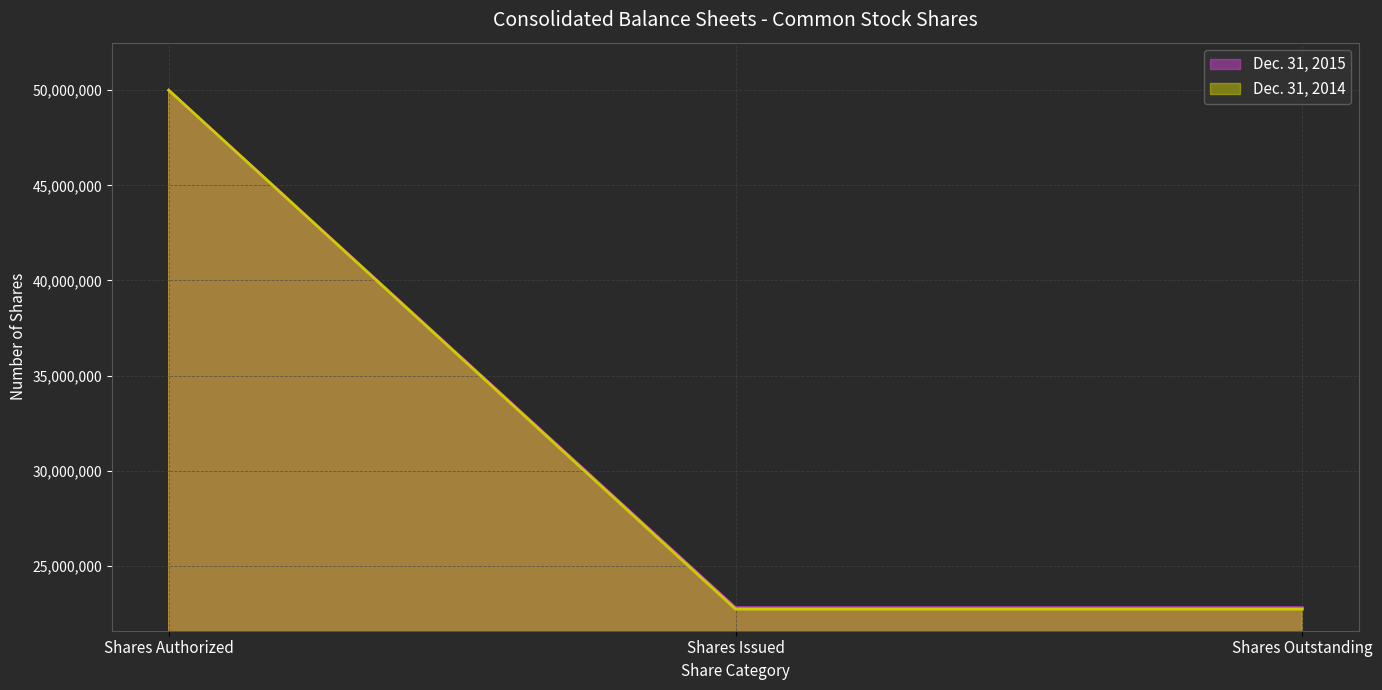

How many lines are shown in the chart?

2